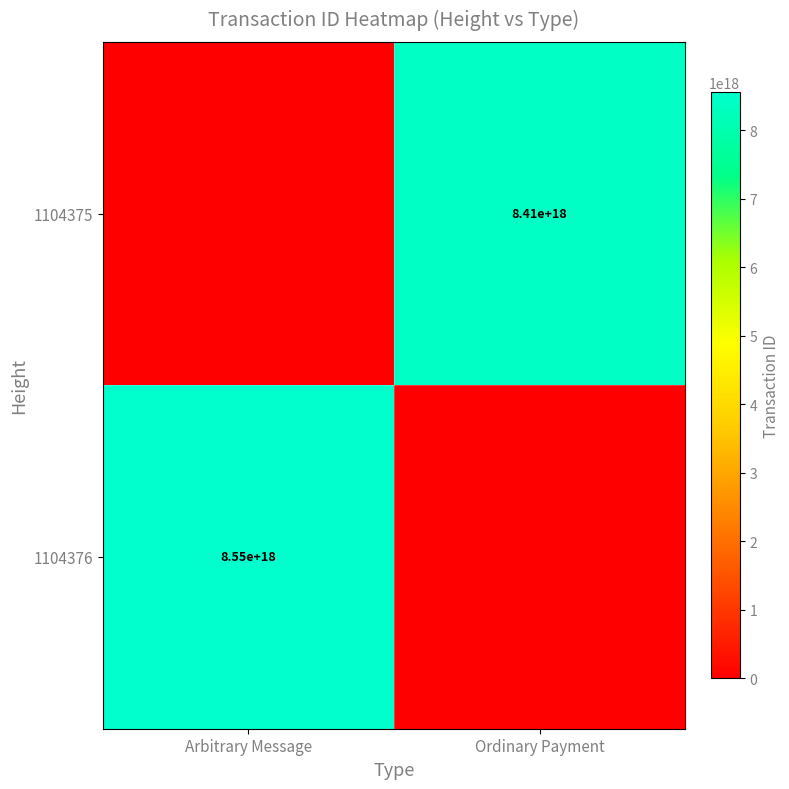

Between Arbitrary Message and Ordinary Payment, which is larger?

Ordinary Payment